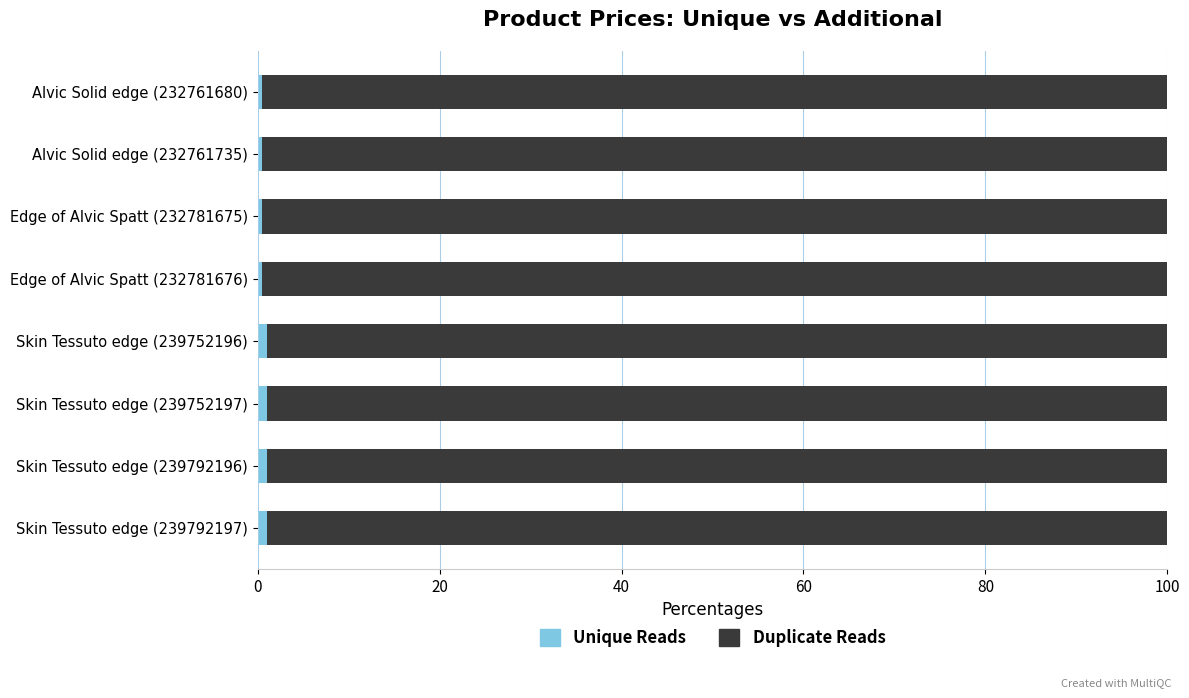

How many data points does each series have?

8